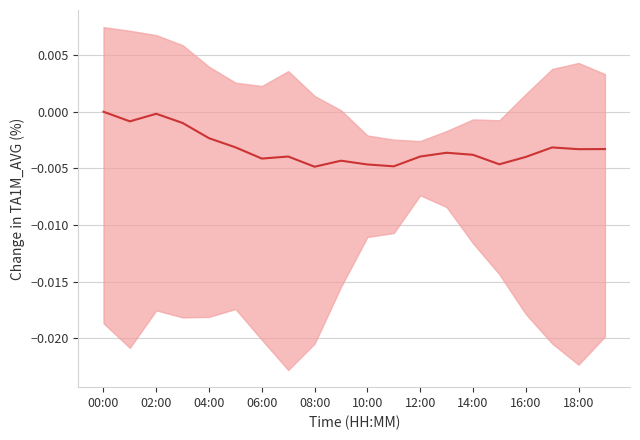

How many negative values are there?

19